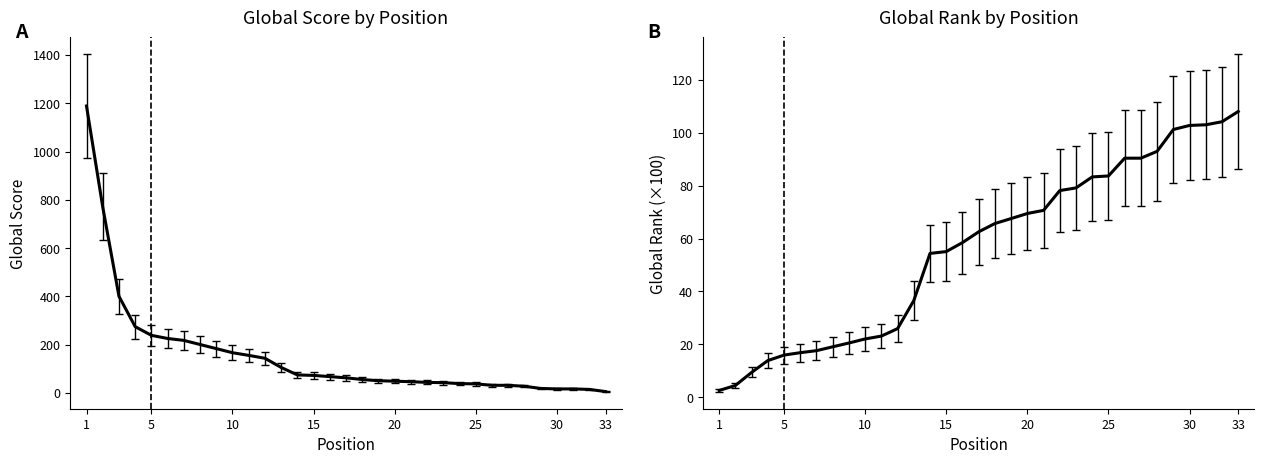

List the series in order of their overall mean, lowest first.

Global Rank (×100), Global Score